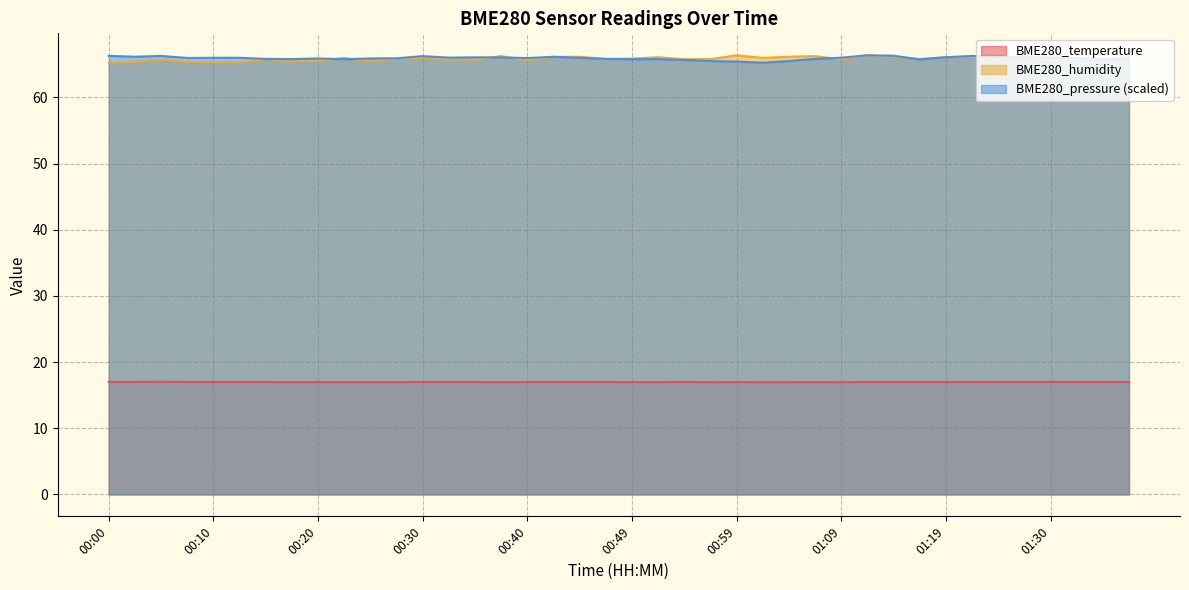

True or false: BME280_humidity and BME280_temperature intersect in this chart.

False